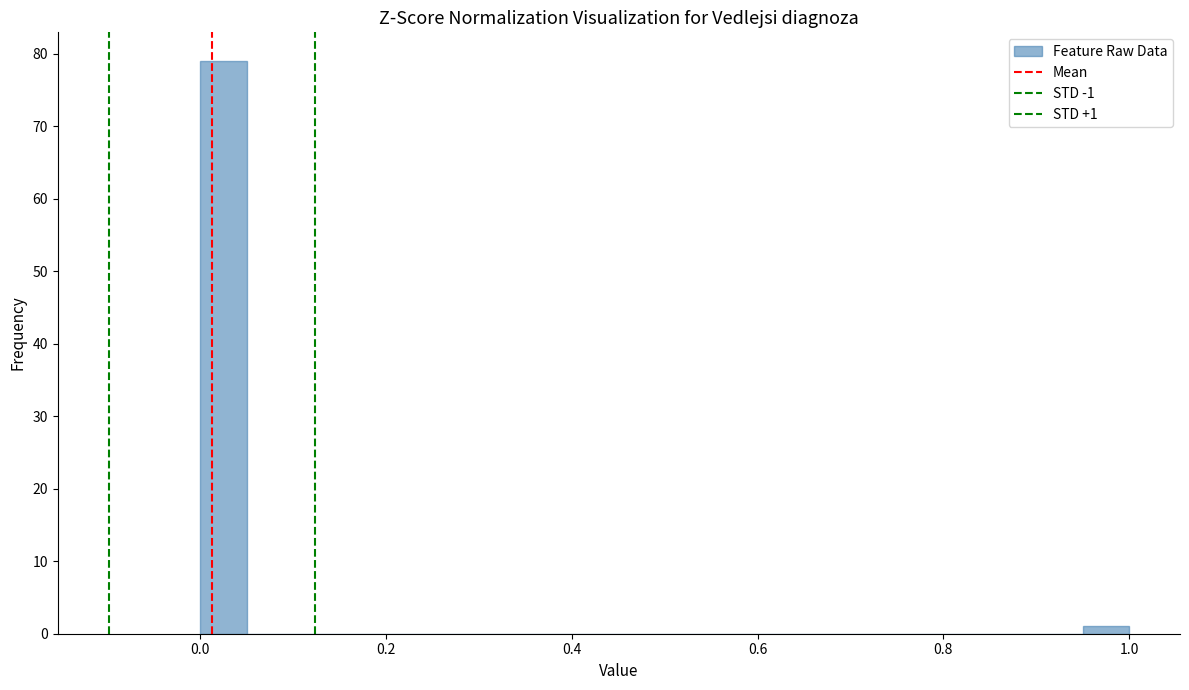

Around what value on the x-axis is the tallest bar? Give the approximate position of its centre, as read against the axis.

0.02